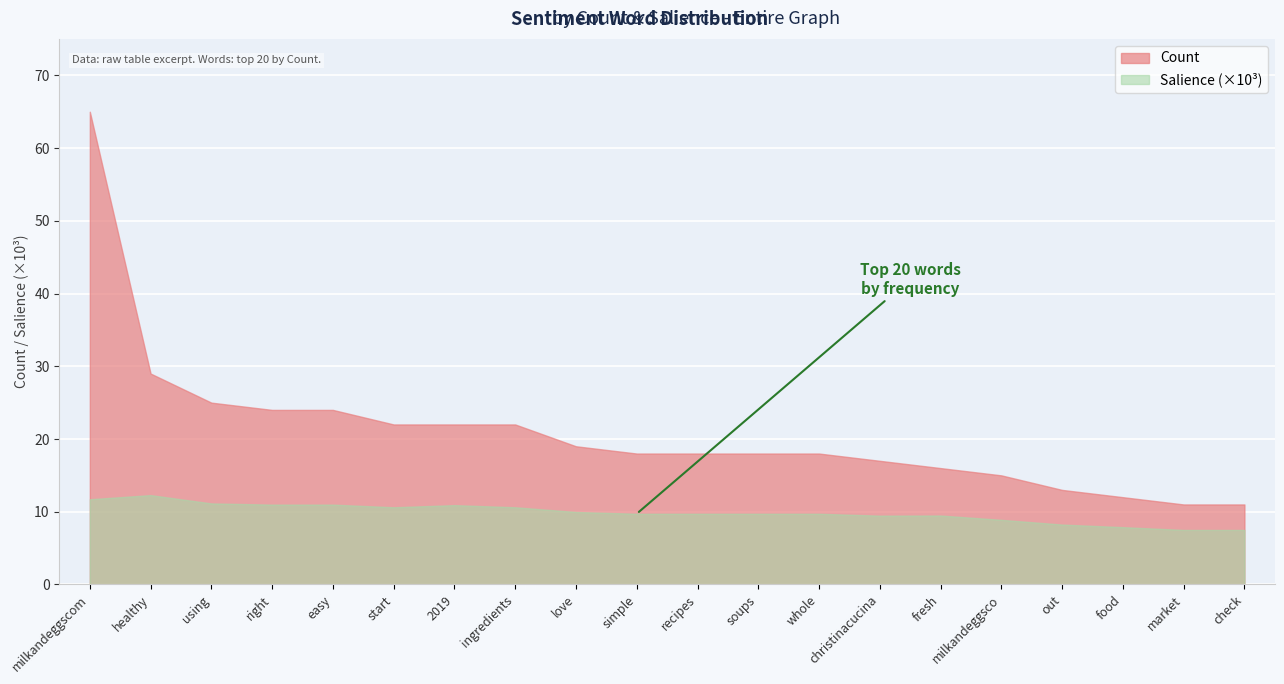

At which label is Count closest to 38?

healthy